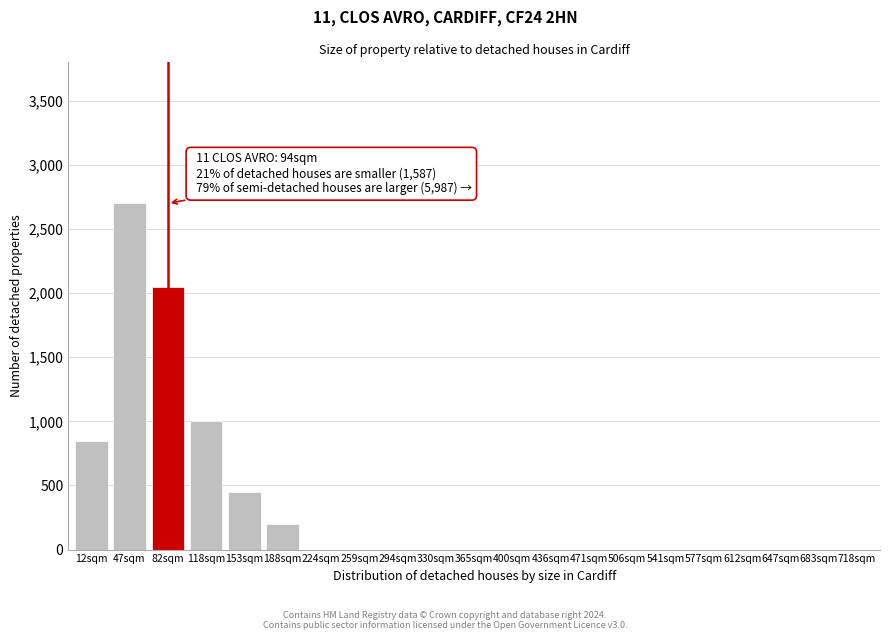

Reading left to right, what are all the values shown in this chart?

12sqm=850	47sqm=2700	82sqm=2050	118sqm=1000	153sqm=450	188sqm=200	224sqm=0	259sqm=0	294sqm=0	330sqm=0	365sqm=0	400sqm=0	436sqm=0	471sqm=0	506sqm=0	541sqm=0	577sqm=0	612sqm=0	647sqm=0	683sqm=0	718sqm=0